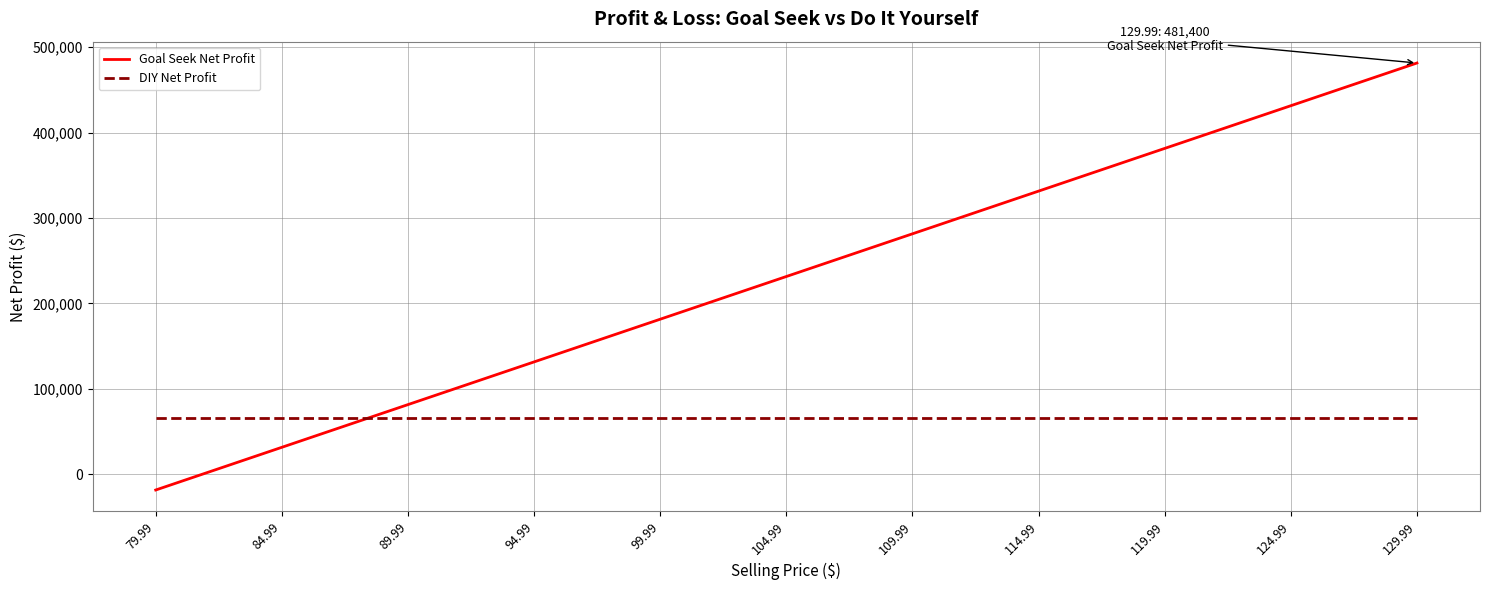

Which series ends up on top after the final intersection of DIY Net Profit and Goal Seek Net Profit?

Goal Seek Net Profit